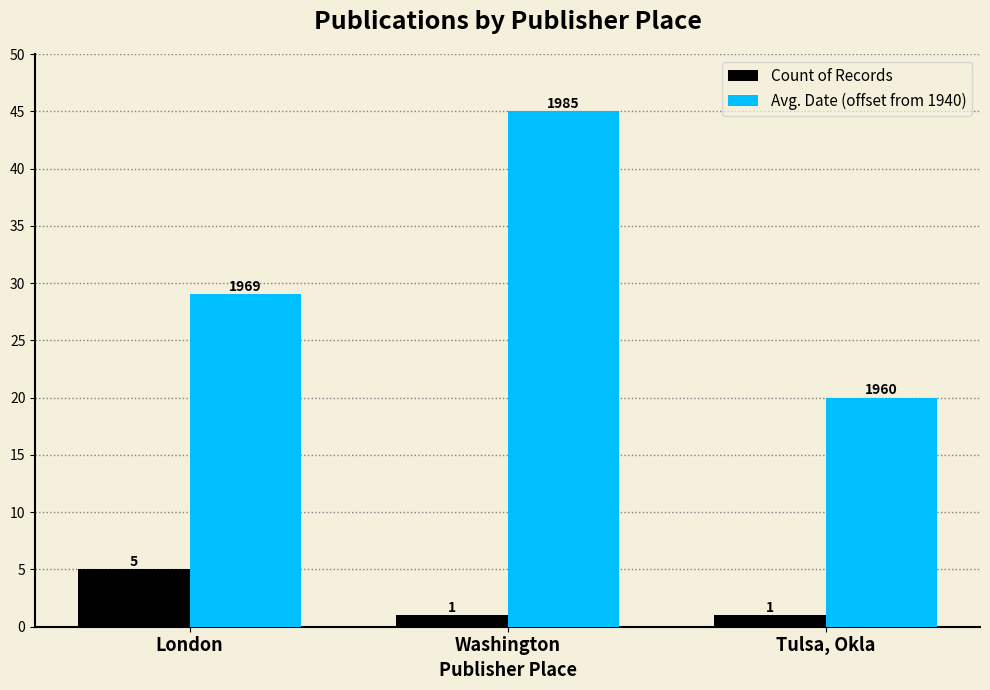

At which label does Avg. Date (offset from 1940) reach its minimum?

Tulsa, Okla